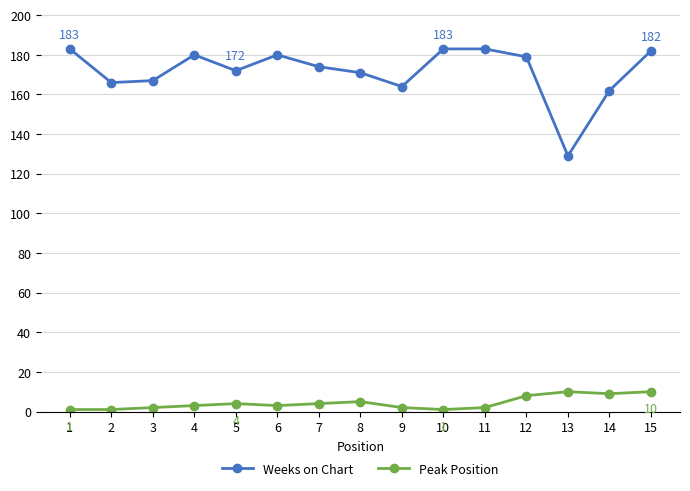

Reading left to right, transcribe all the data shown in this chart.

Weeks on Chart: 1=183	2=166	3=167	4=180	5=172	6=180	7=174	8=171	9=164	10=183	11=183	12=179	13=129	14=162	15=182
Peak Position: 1=1	2=1	3=2	4=3	5=4	6=3	7=4	8=5	9=2	10=1	11=2	12=8	13=10	14=9	15=10